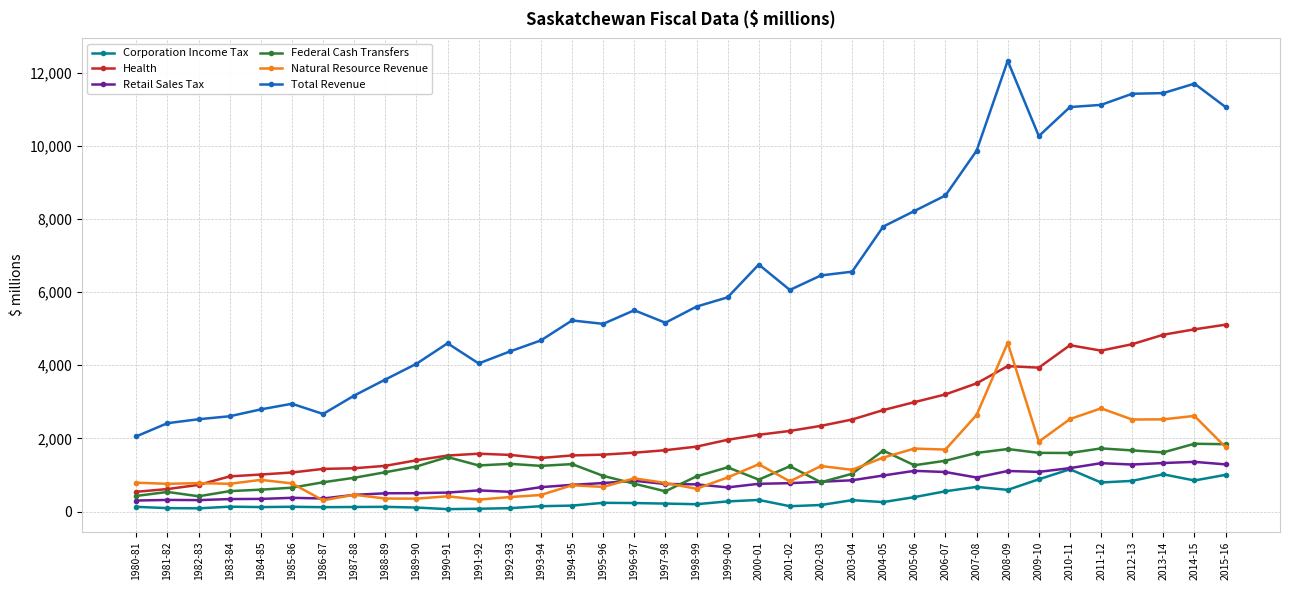

True or false: Health and Retail Sales Tax cross at least once.

False